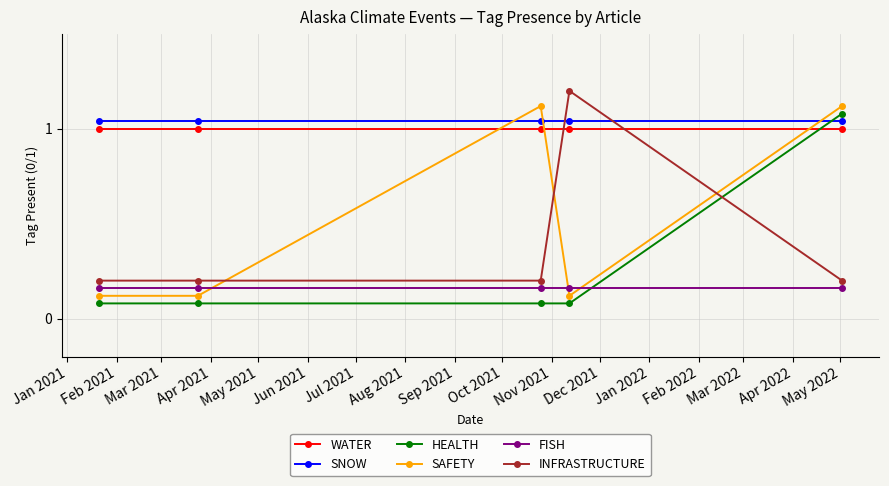

What is the sum of all FISH values?

0.8